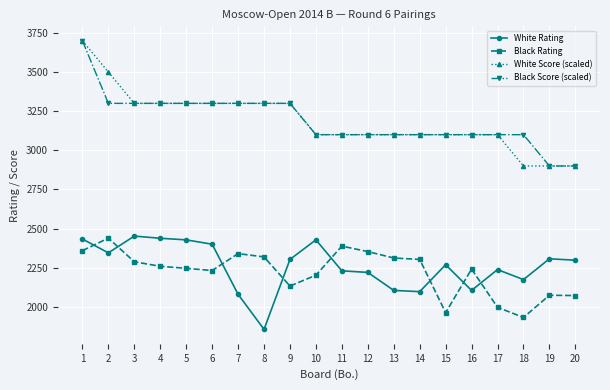

True or false: White Rating and Black Score (scaled) cross at least once.

False